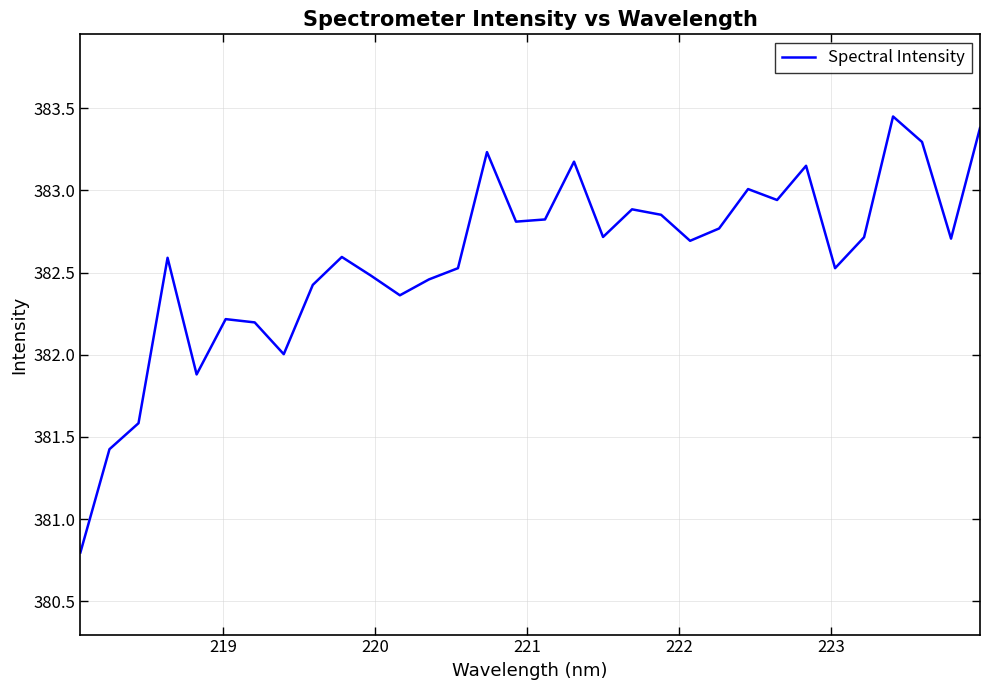

What is the smallest value displayed?

380.8